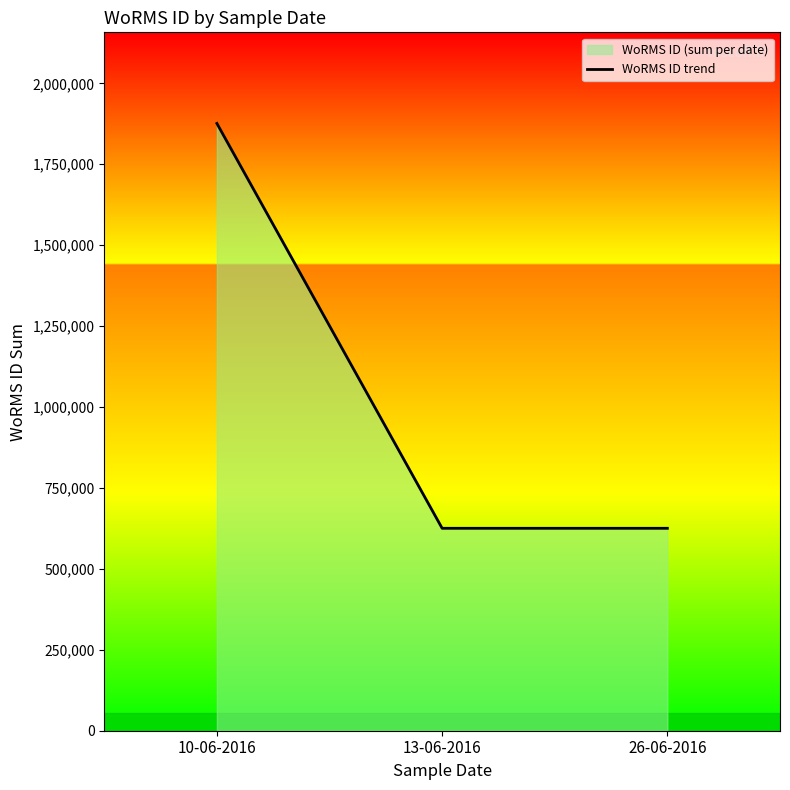

The chart shows a value of 1145858 at 10-06-2016. True or false?

False